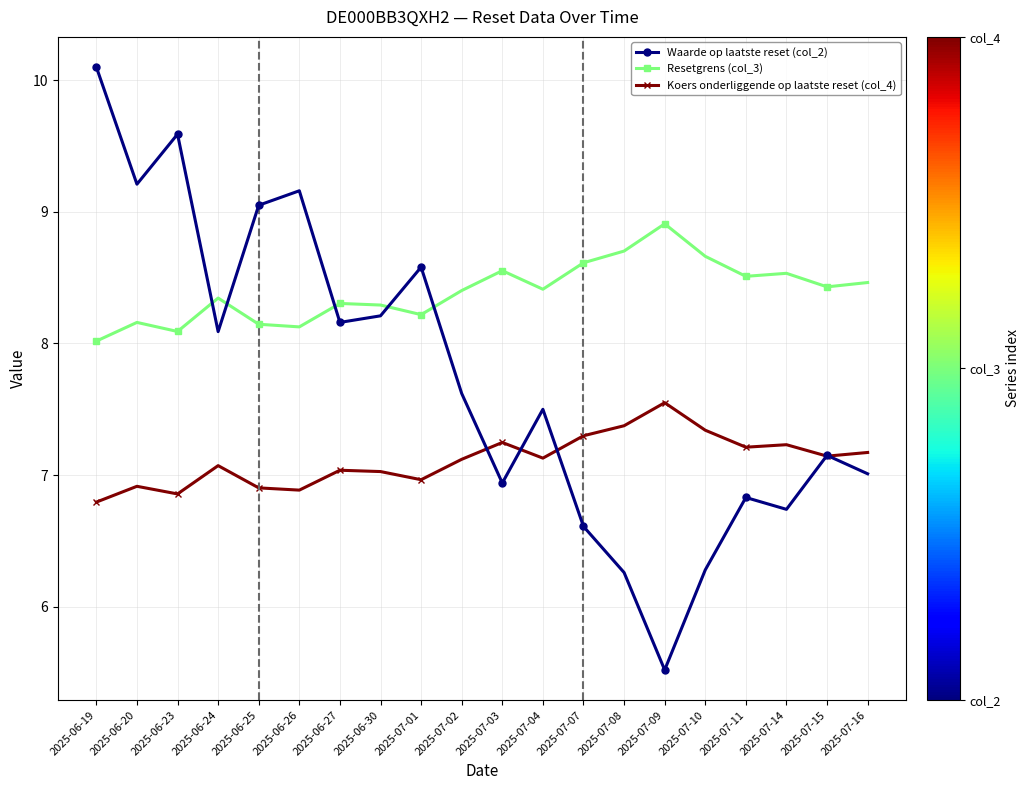

True or false: Resetgrens (col_3) and Koers onderliggende op laatste reset (col_4) cross at least once.

False